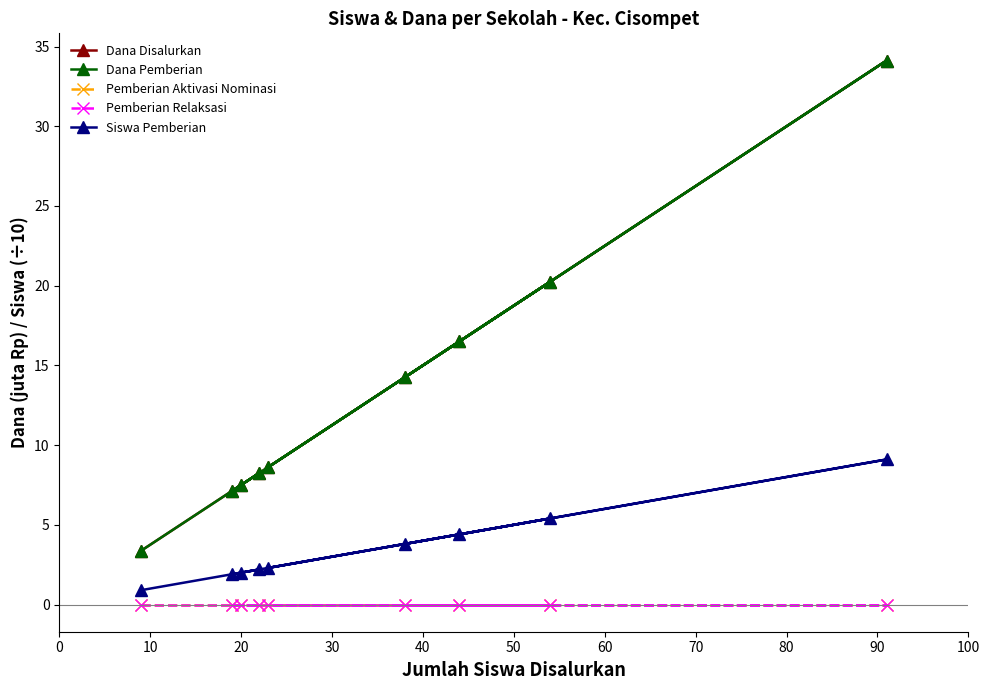

Which series has the largest total across all categories?

Dana Disalurkan